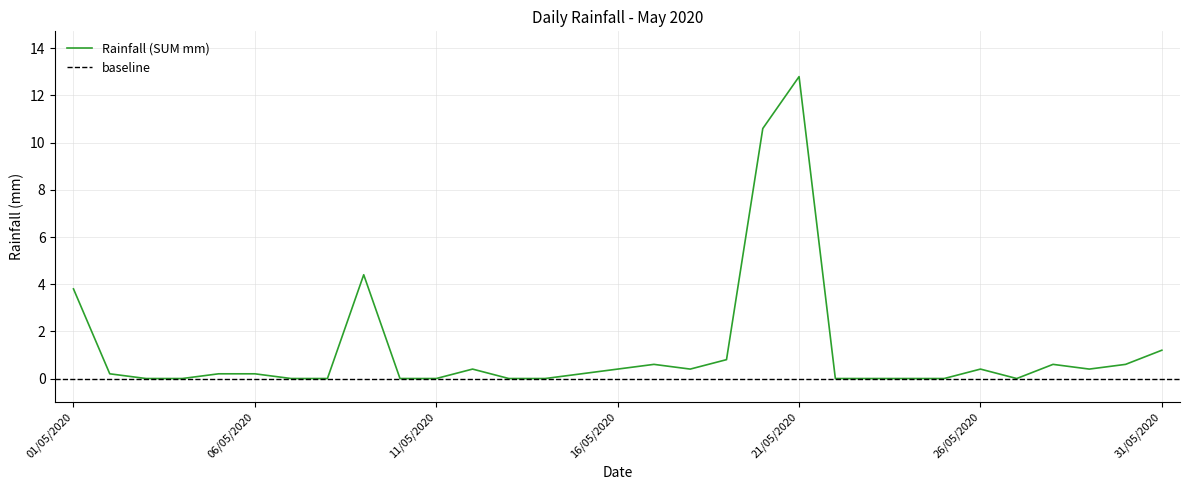

What is the label of the 4th point from the left?

04/05/2020